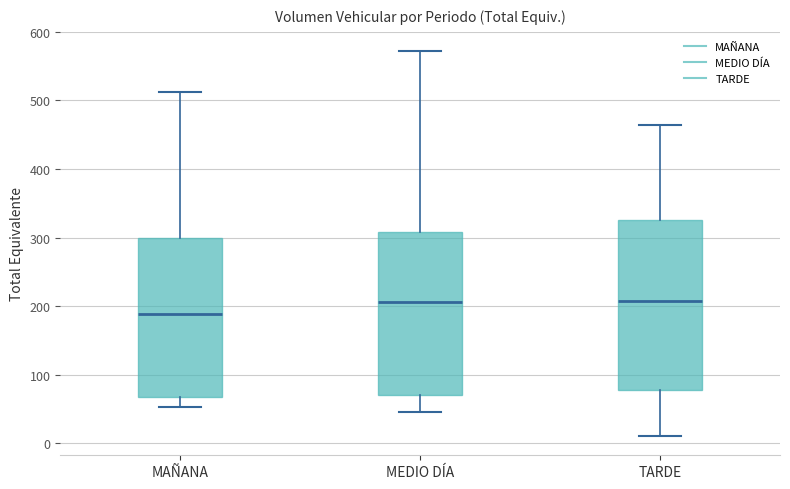

Reading left to right, transcribe this box plot: for each box, give where its median line is, the range the box spans, and where its two whiskers end, as read against the y-axis. The values are not printed on the chart, so give them approximately, as read against the axis.

MAÑANA: median 190, box 70 to 300, whiskers 50 to 510
MEDIO DÍA: median 210, box 70 to 310, whiskers 50 to 570
TARDE: median 210, box 80 to 330, whiskers 10 to 460